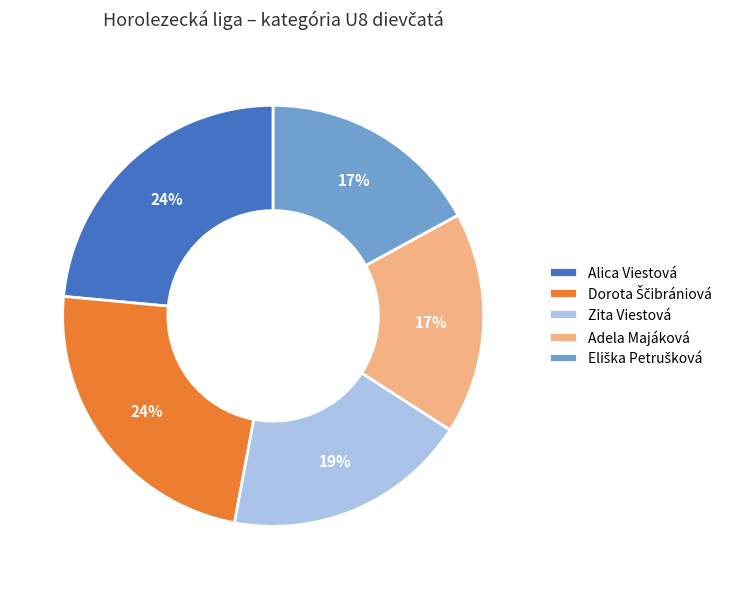

To the nearest percent, what percentage of the pie is Alica Viestová?

24%